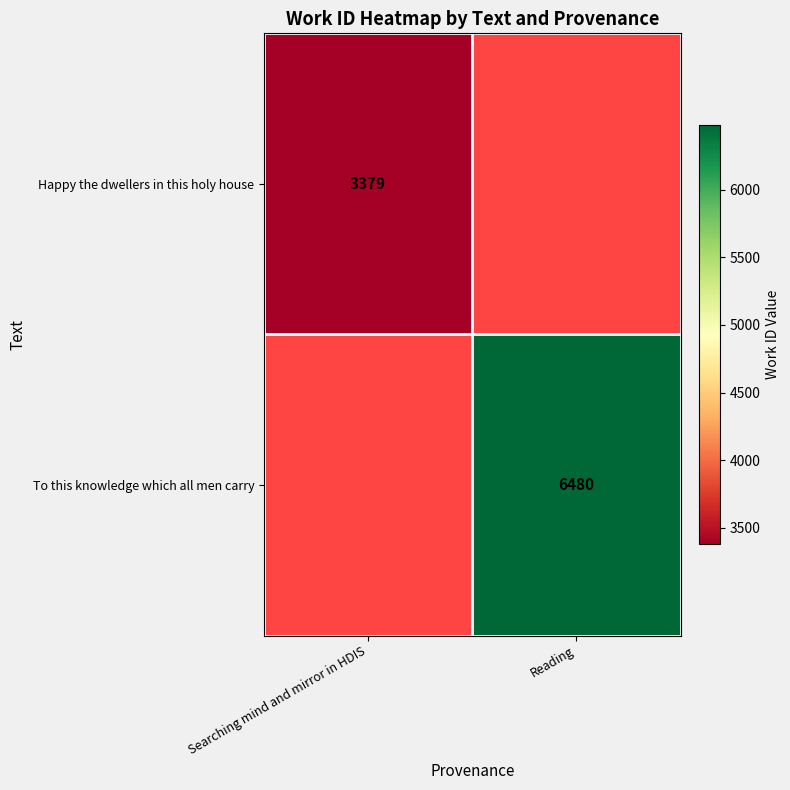

The To this knowledge which all men carry series shows 3930 at Reading. True or false?

False